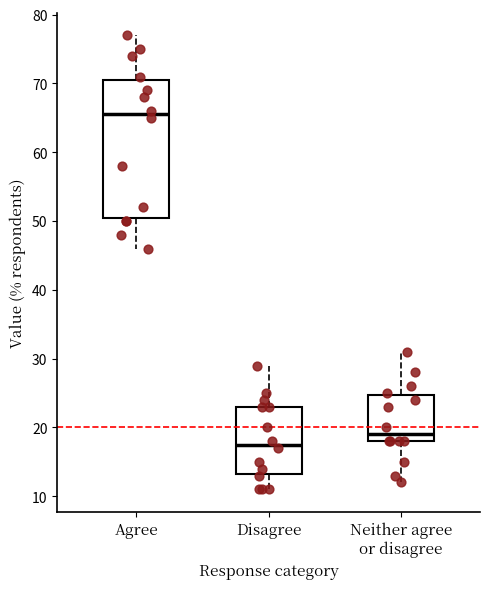

Which box has the highest median line?

Agree